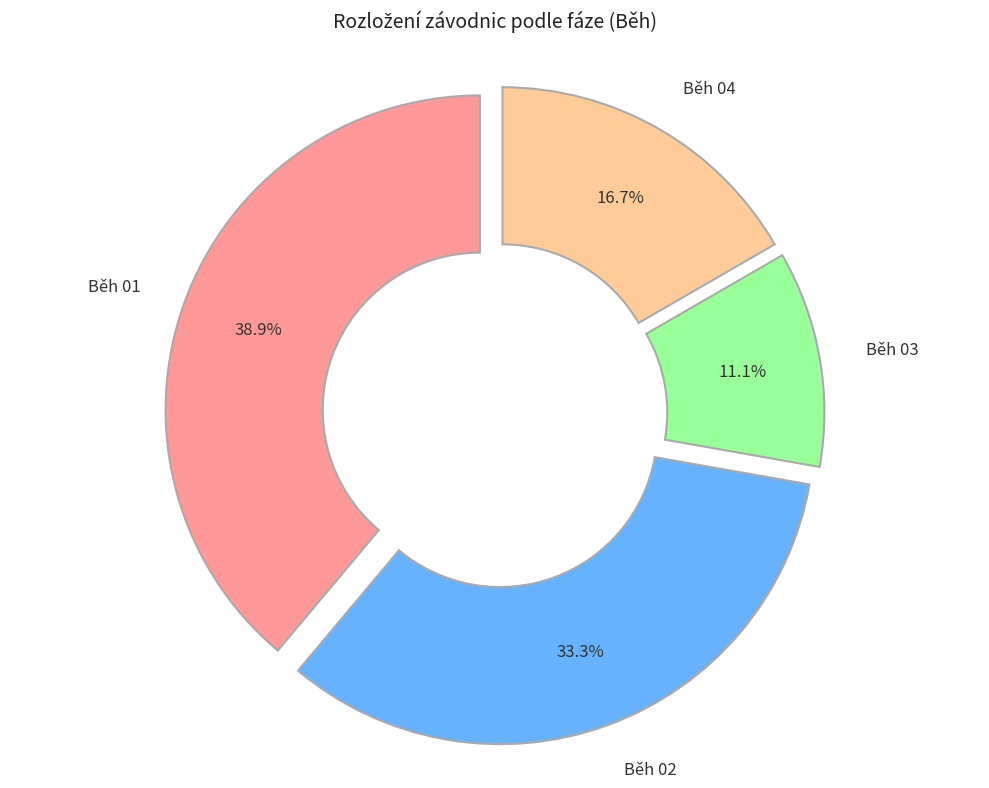

True or false: Běh 03 accounts for 20% of the total.

False